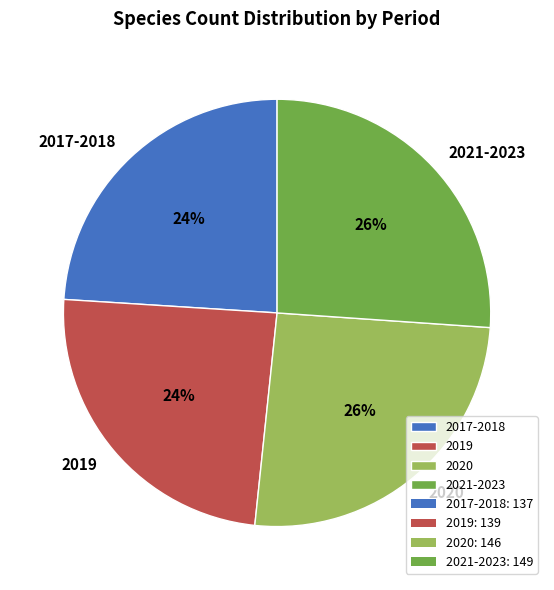

Is 2020 the majority of the pie?

No